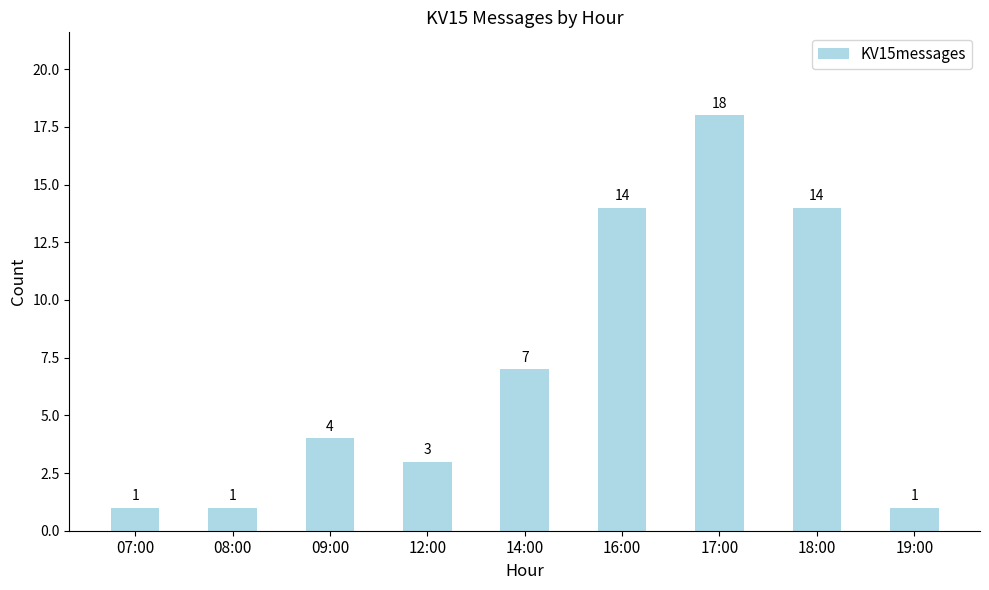

Is it true that the value at 19:00 is 1?

True